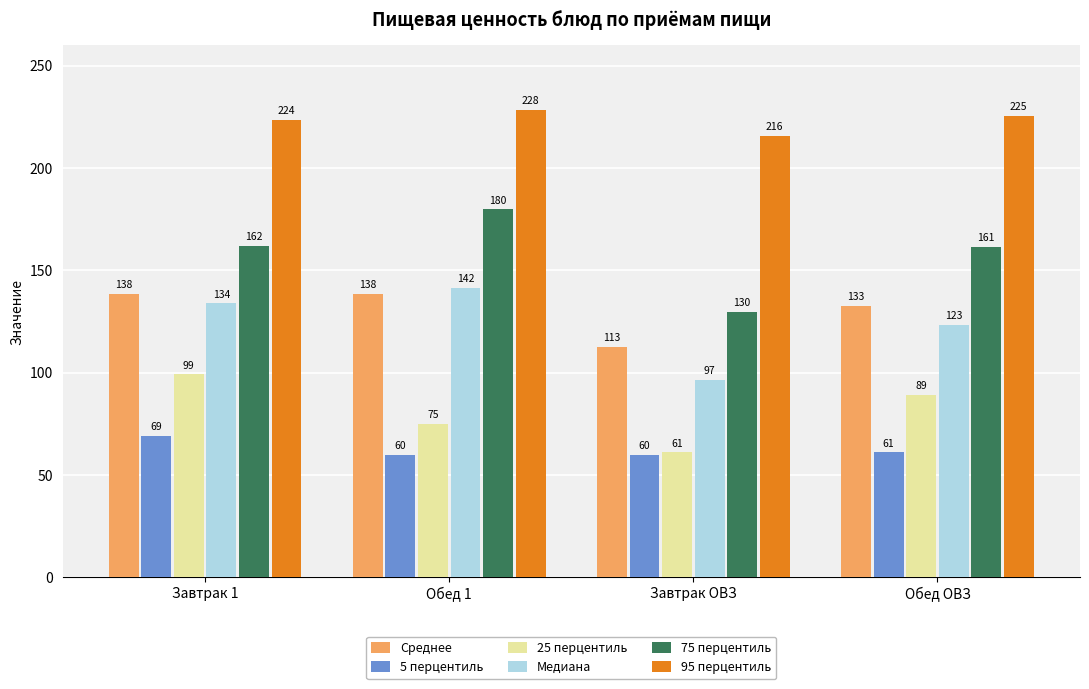

Which series has the largest range (max minus min)?

75 перцентиль